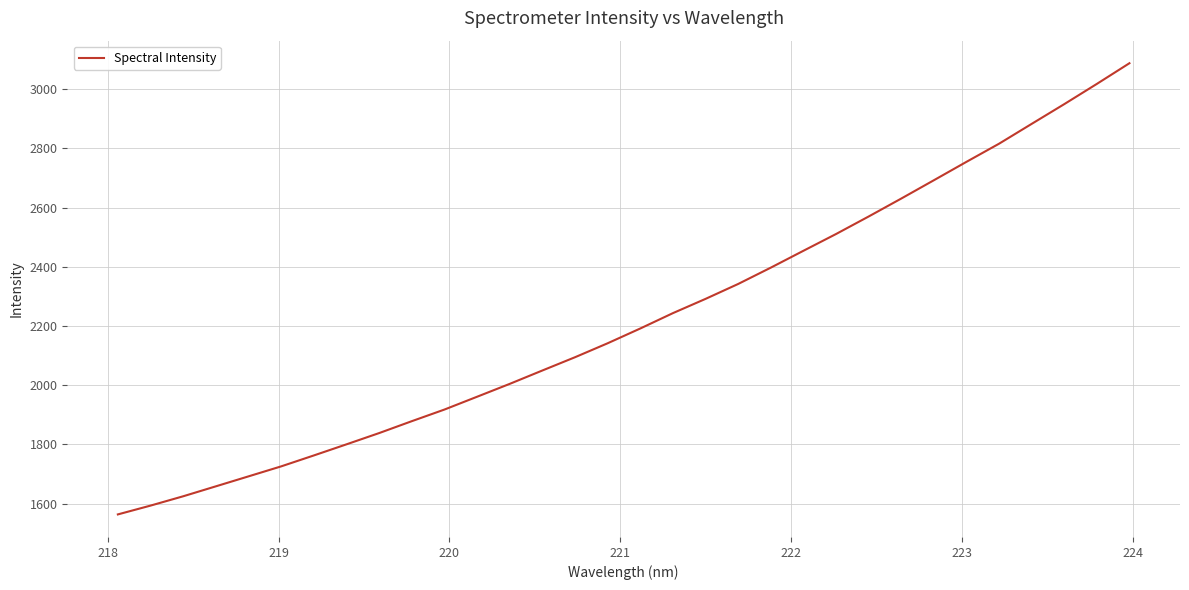

What is the difference between the maximum and minimum values?

1524.2